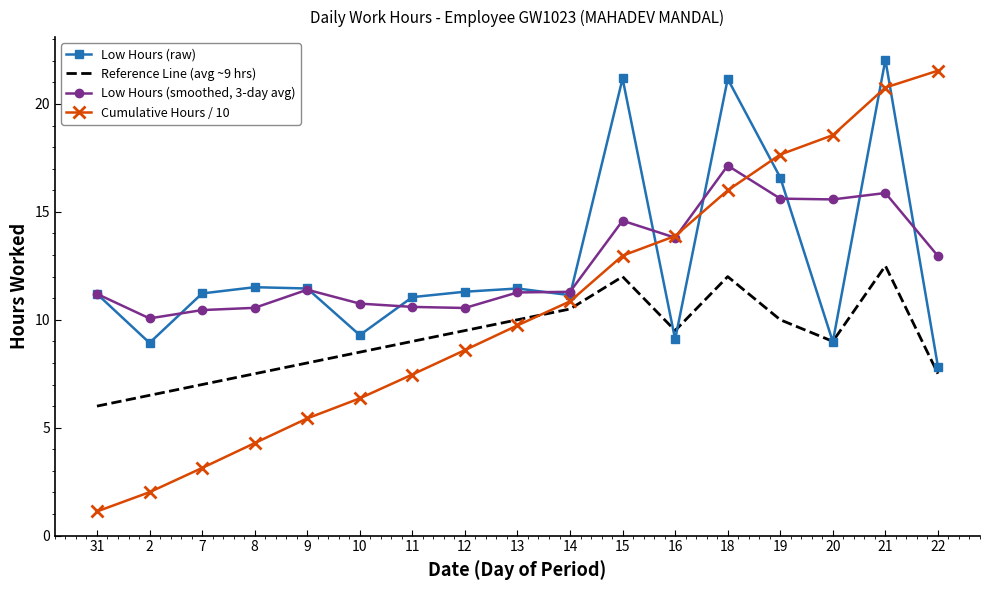

Which series has the widest spread of values?

Cumulative Hours / 10